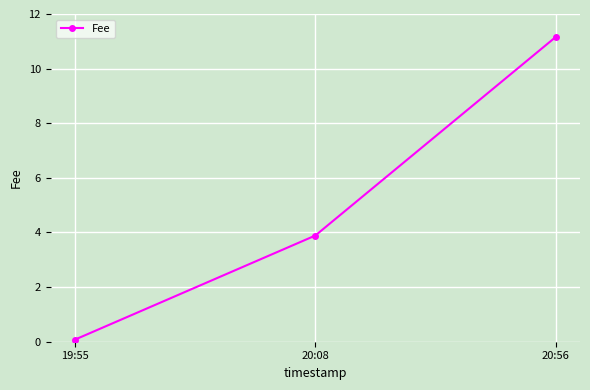

Reading left to right, transcribe all the data shown in this chart.

0.1	3.9	11.2